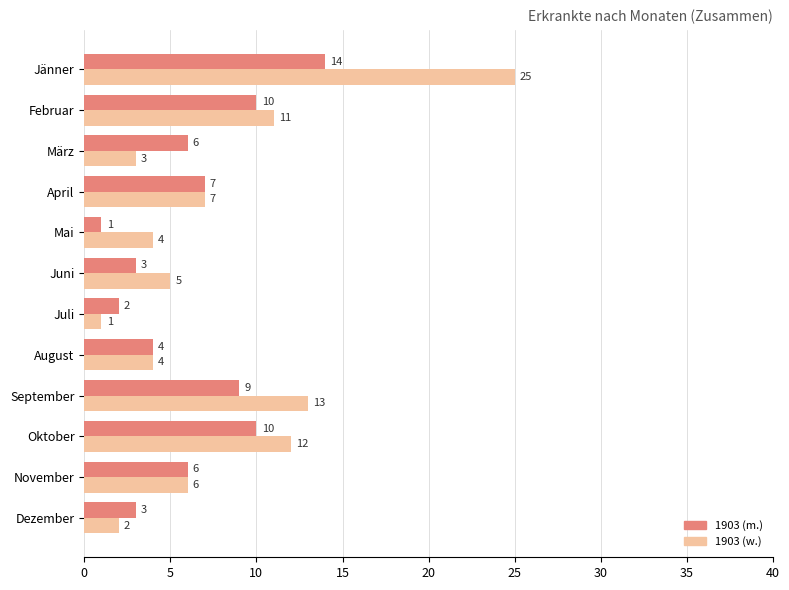

Which category has the lowest value in the 1903 (m.) series?

Mai